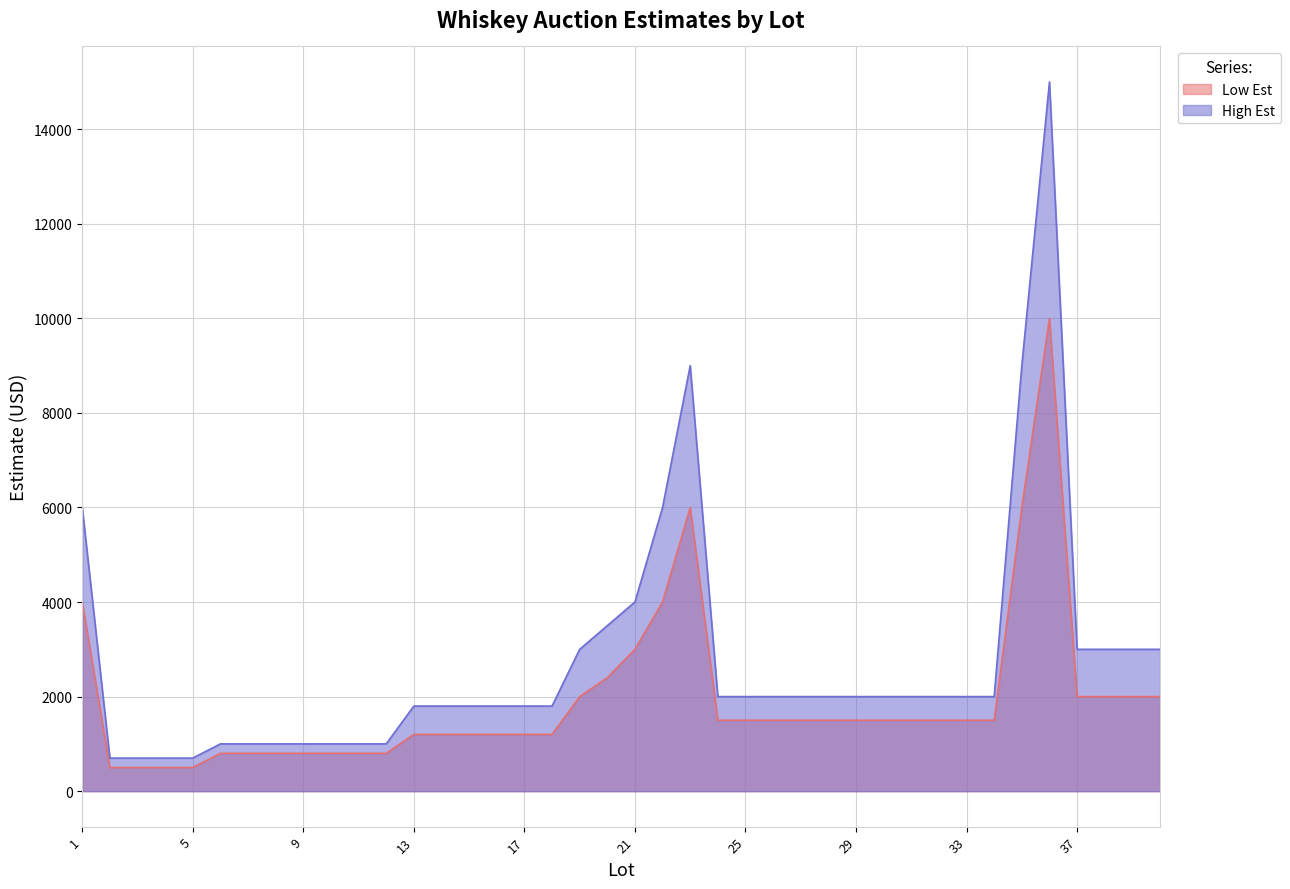

What is the value of the Low Est point at the 24th from the left?

1500